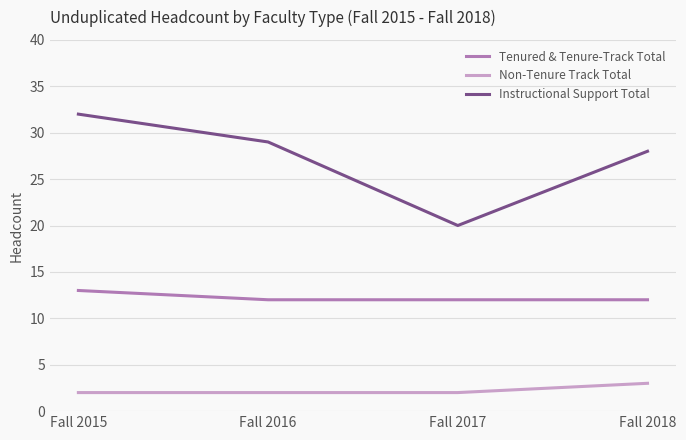

The value of Instructional Support Total at Fall 2016 is 45. True or false?

False